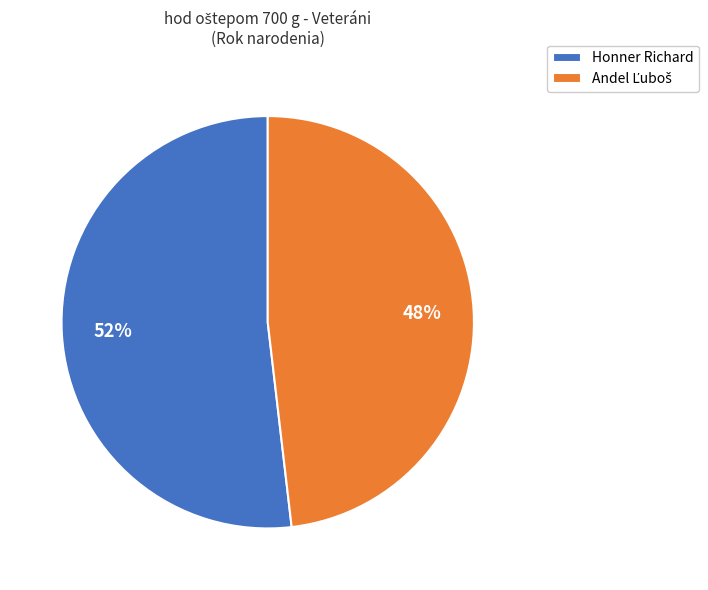

How many slices are in this pie chart?

2